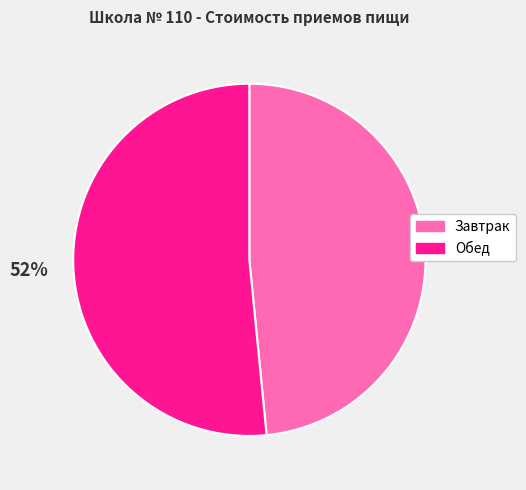

Which category has the biggest portion of the pie?

Обед